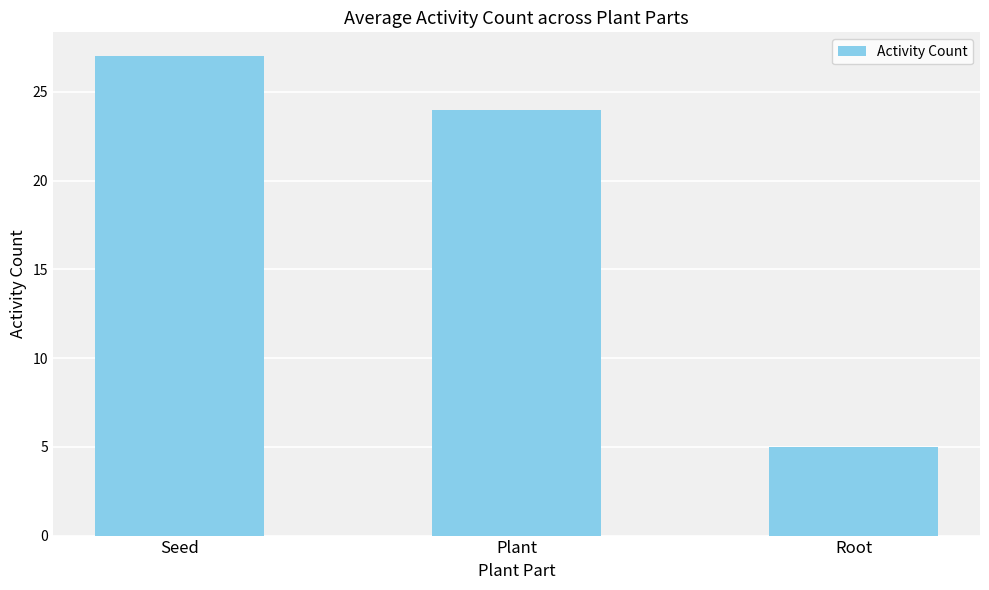

The value at Plant is 12. True or false?

False